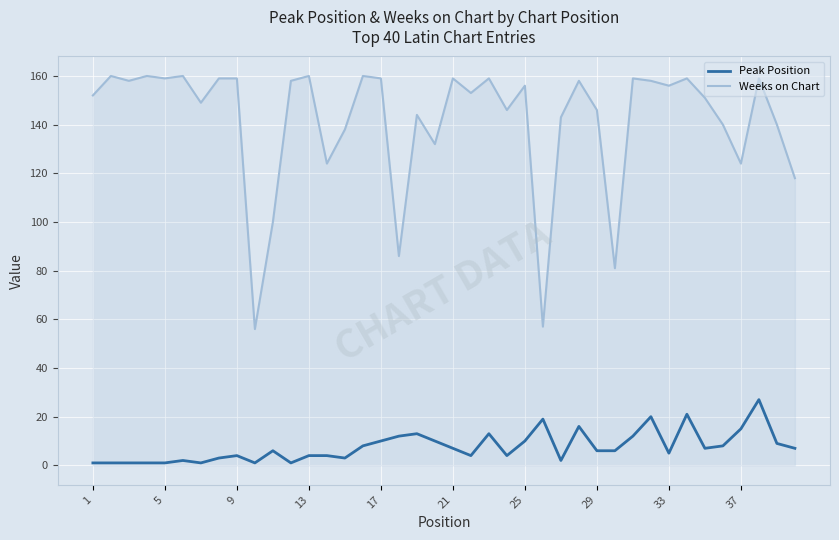

What is the lowest value of the Weeks on Chart series?

56